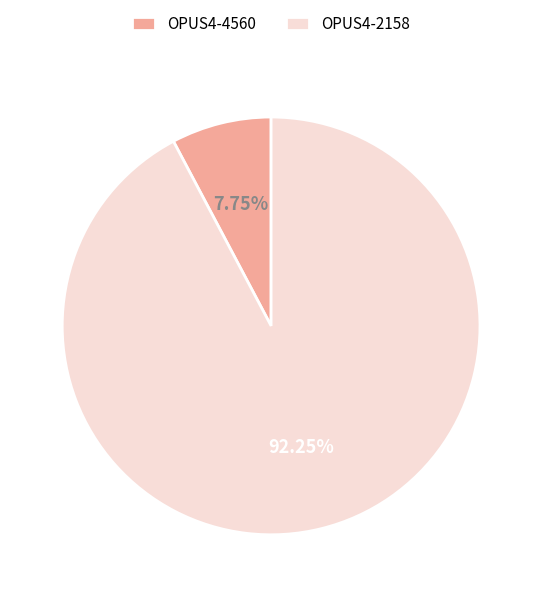

Which category accounts for the majority?

OPUS4-2158